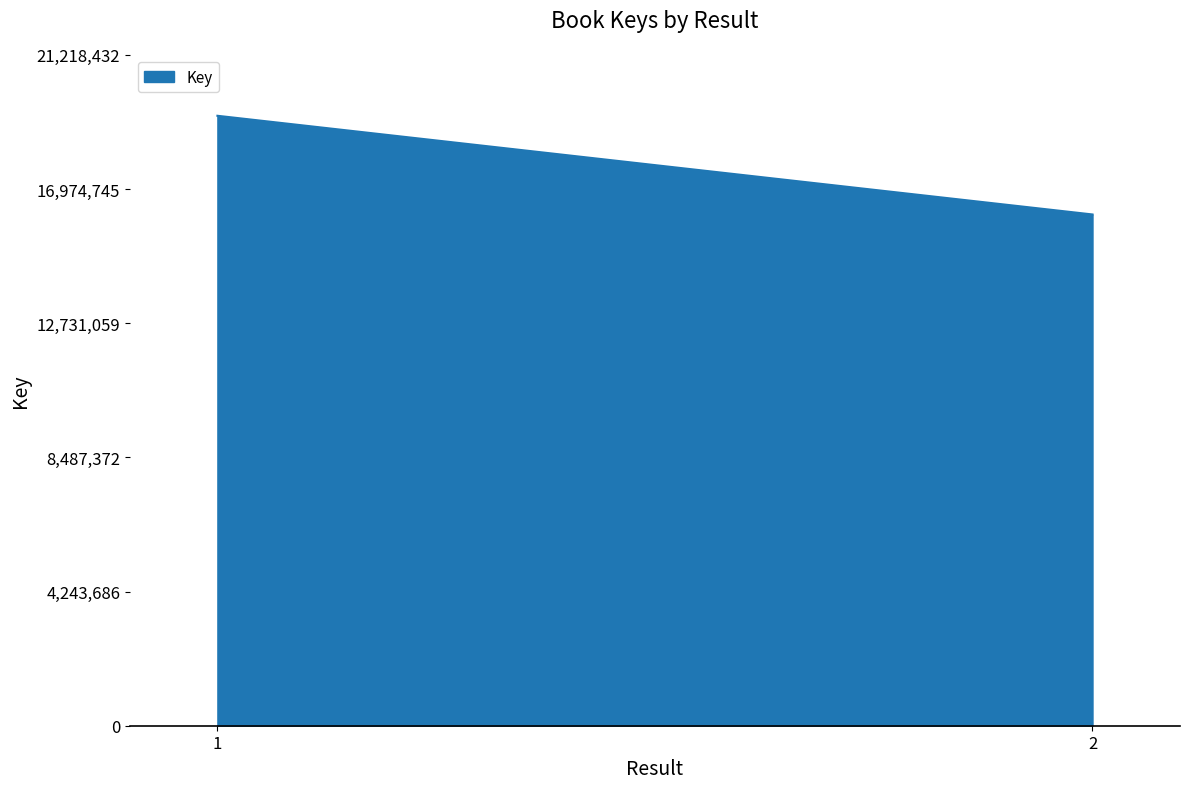

What is the change in value from 1 to 2?

-3121134